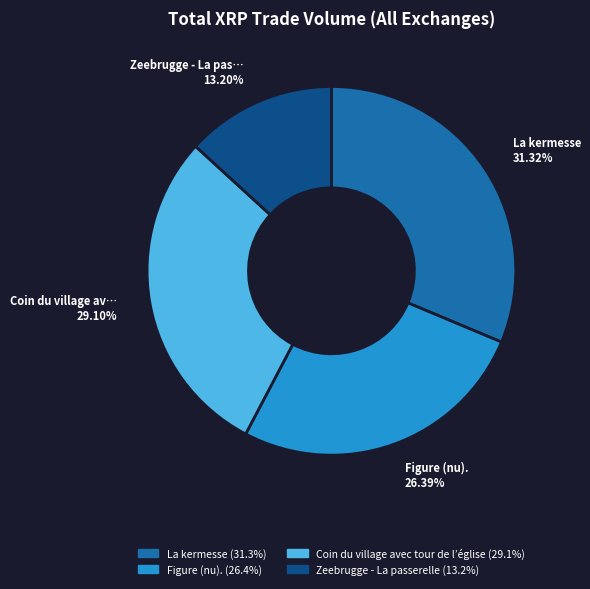

Which slice is the largest?

La kermesse